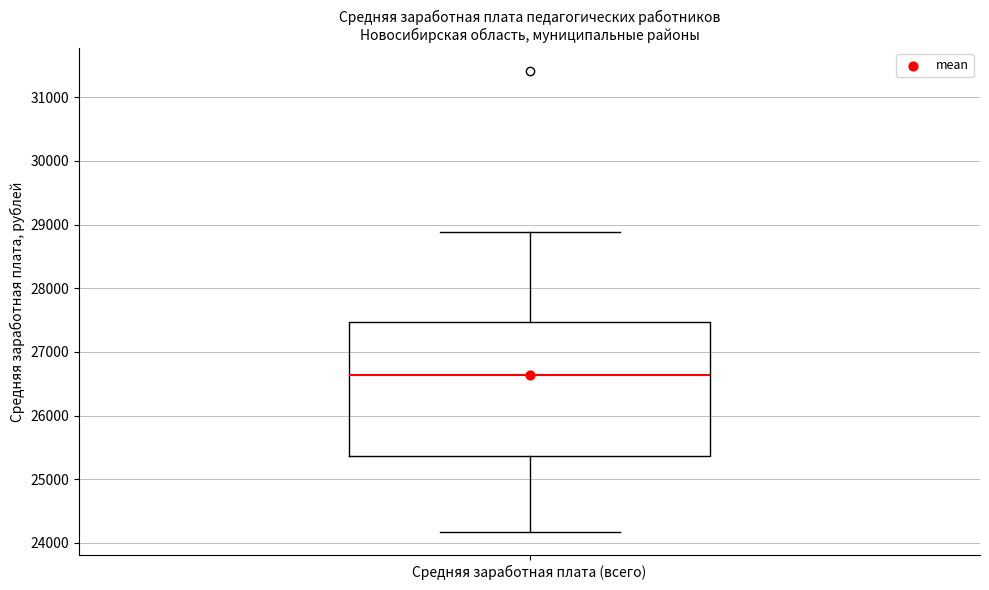

Read this box plot against the y-axis: the position of the median line, the range covered by the box, and the ends of both whiskers. The values are not printed on the chart, so give them approximately, as read against the axis.

median 26600, box 25400 to 27500, whiskers 24200 to 28900